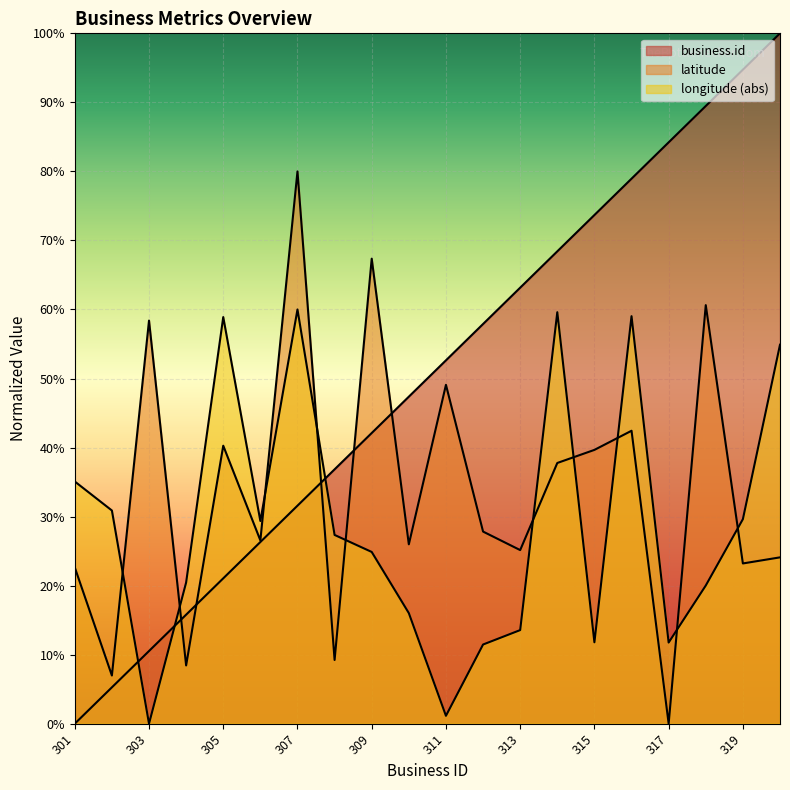

At which label does business.id reach its minimum?

301